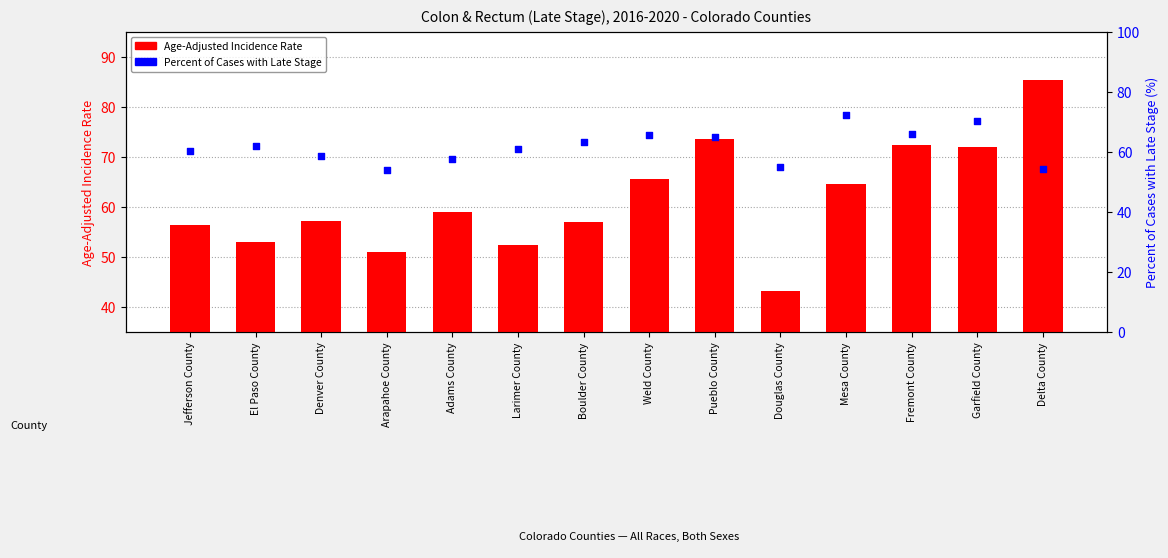

Which series has the largest total across all categories?

Percent of Cases with Late Stage